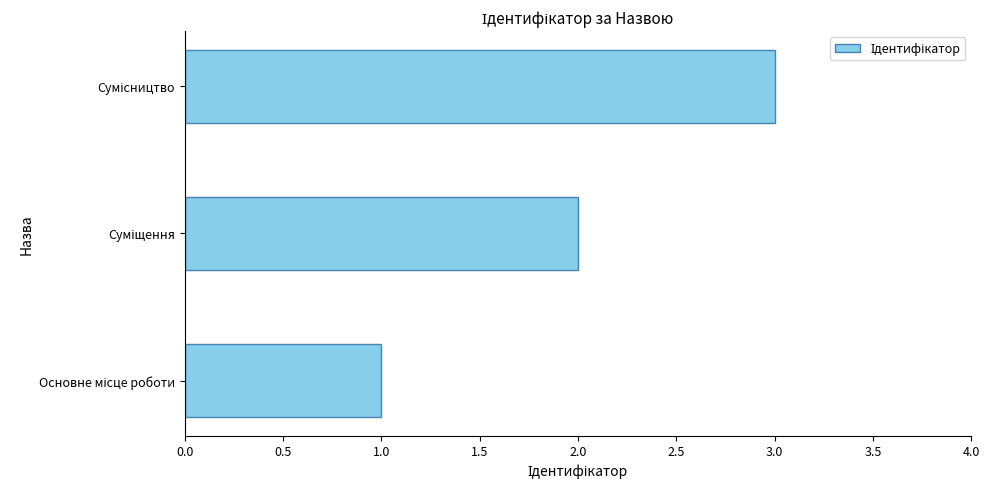

What is the greatest value displayed?

3